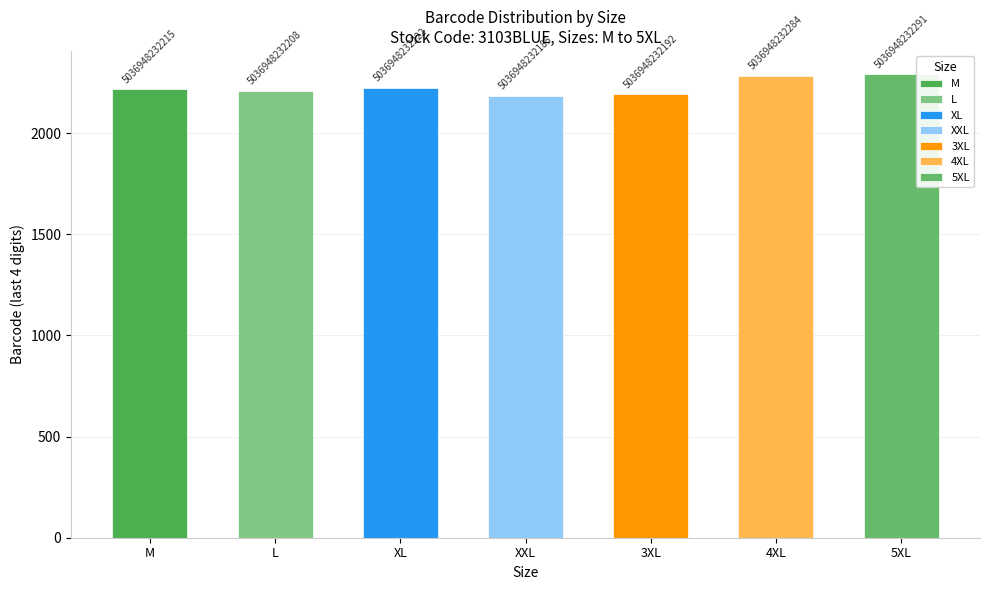

List the labels in order of value, smallest first.

XXL, 3XL, L, M, XL, 4XL, 5XL